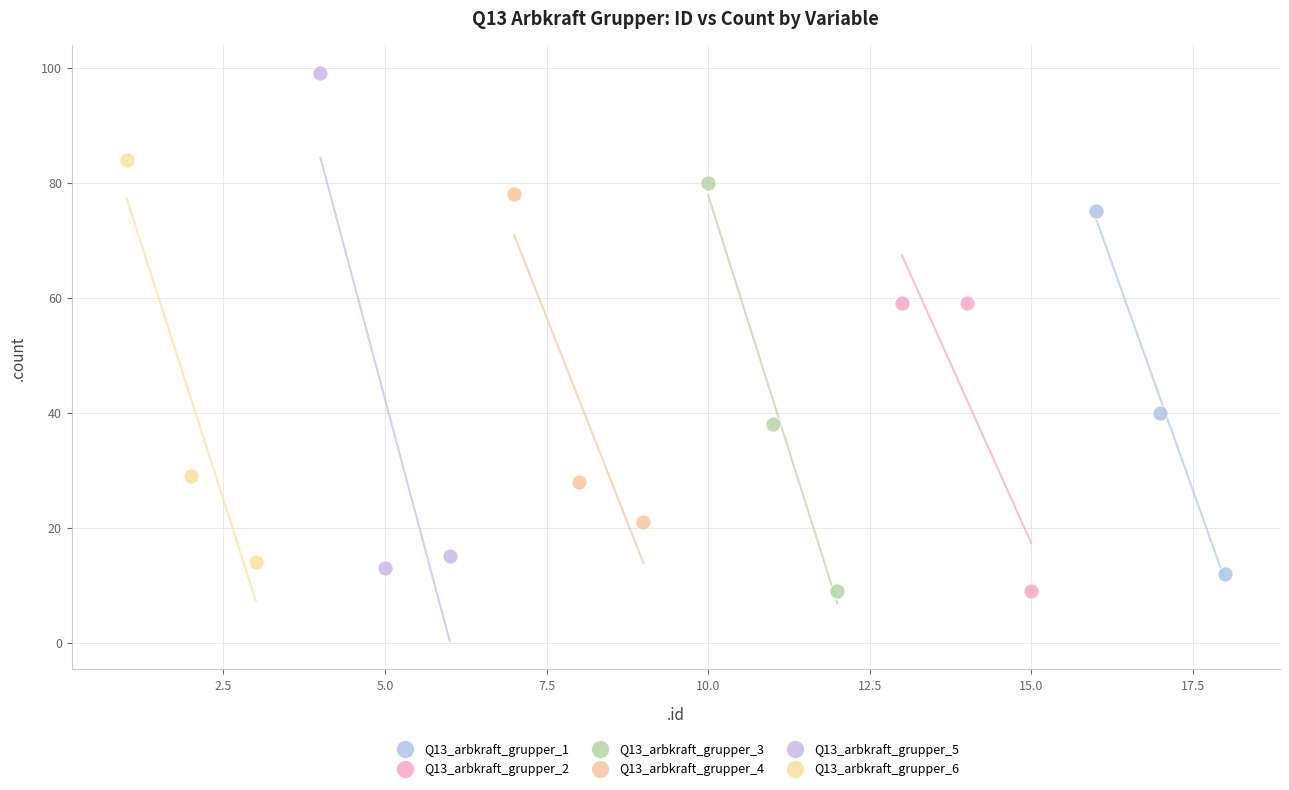

What are all the series names shown in the legend?

Q13_arbkraft_grupper_1, Q13_arbkraft_grupper_2, Q13_arbkraft_grupper_3, Q13_arbkraft_grupper_4, Q13_arbkraft_grupper_5, Q13_arbkraft_grupper_6